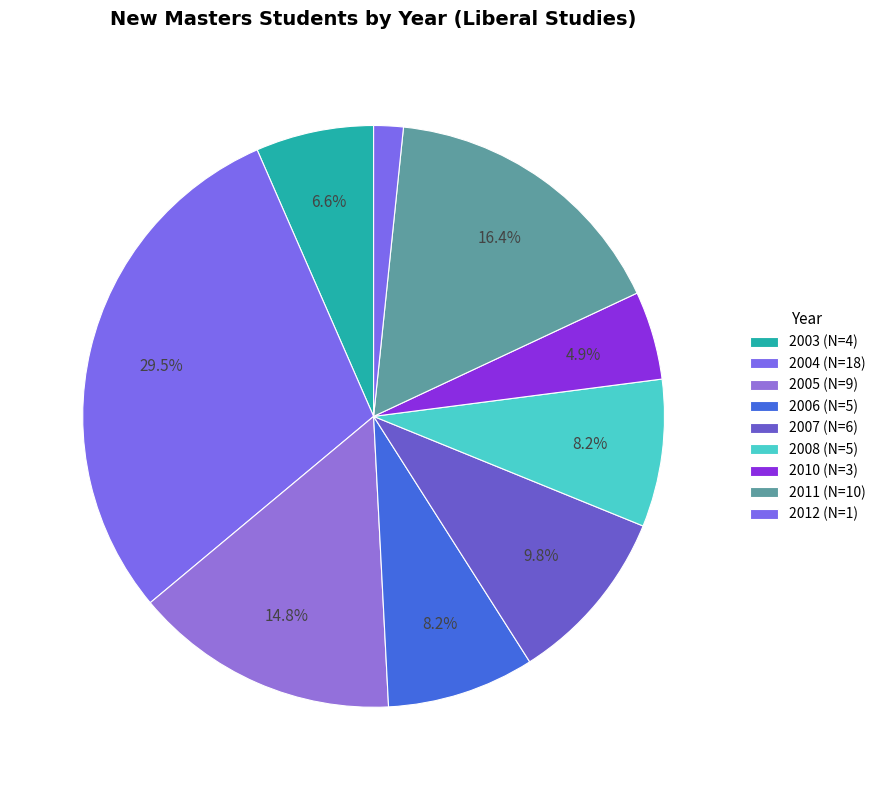

Is there a majority slice in this chart?

No